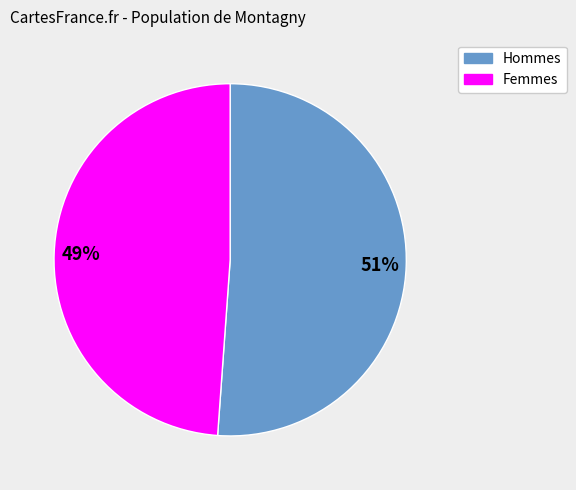

To the nearest percent, what is the average slice percentage?

50%